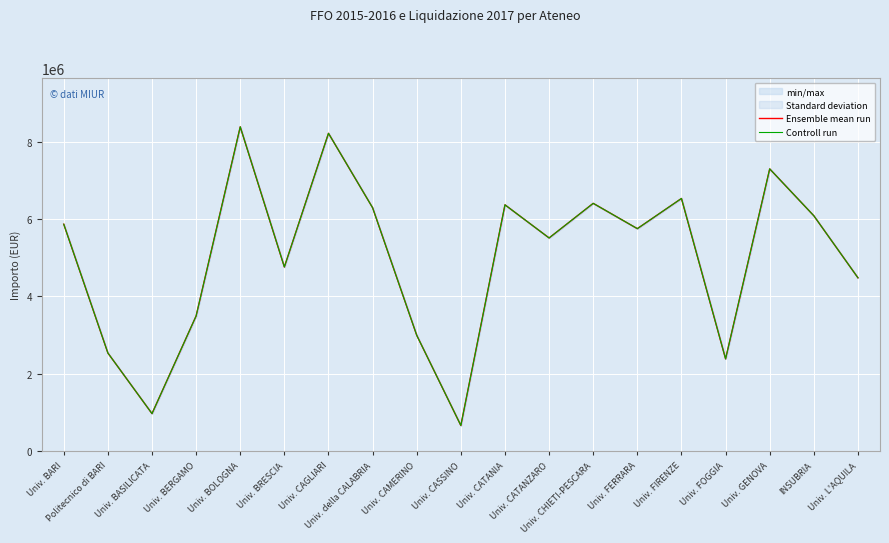

What is the sum of the Controll run values at Univ. CAGLIARI and Univ. BRESCIA?

12978759.5